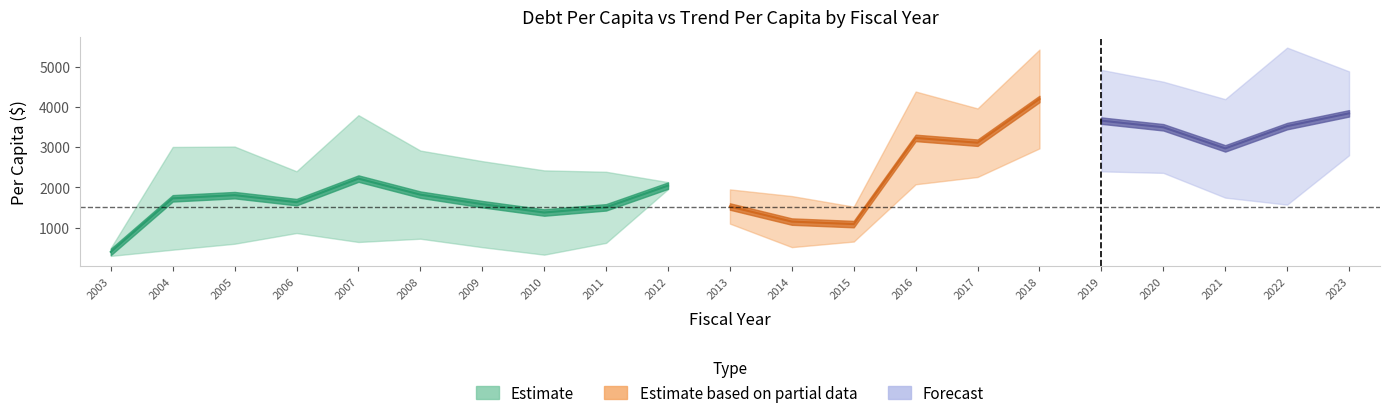

What is the spread (max minus min) of values at 2020?

2267.6